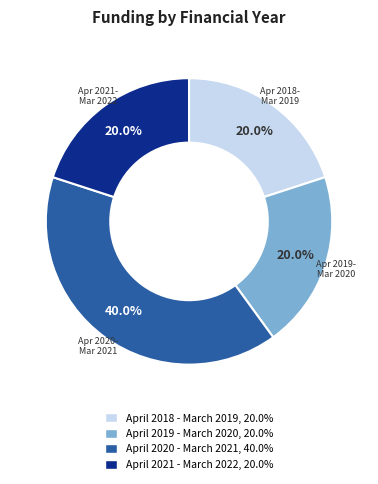

Is the sum of April 2020 - March 2021 and April 2021 - March 2022 greater than half?

Yes